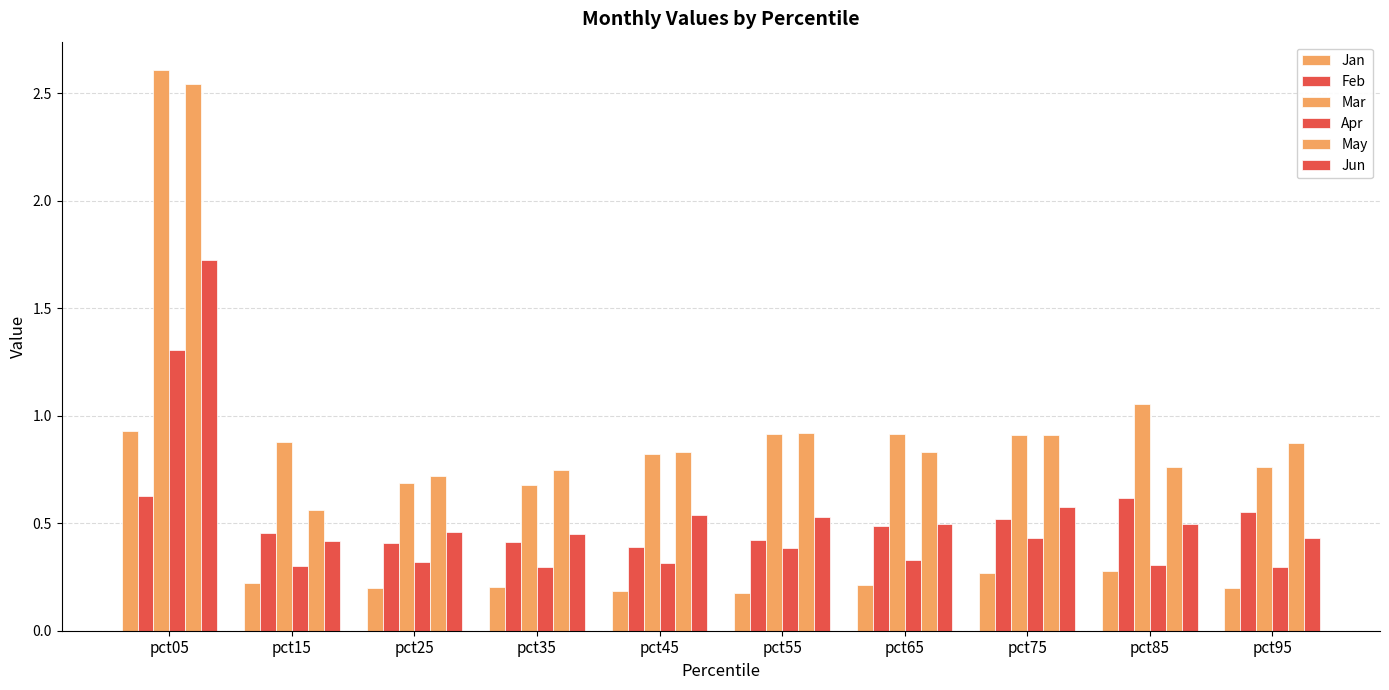

Between pct95 and pct05, which is larger?

pct05